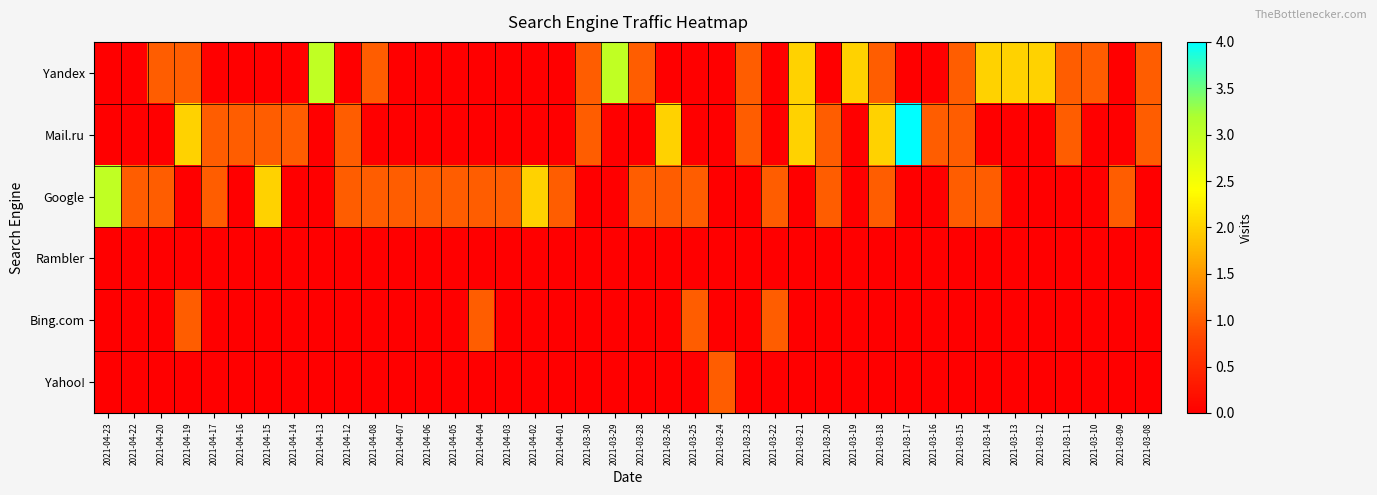

At which category is the sum across all series the highest?

2021-04-19